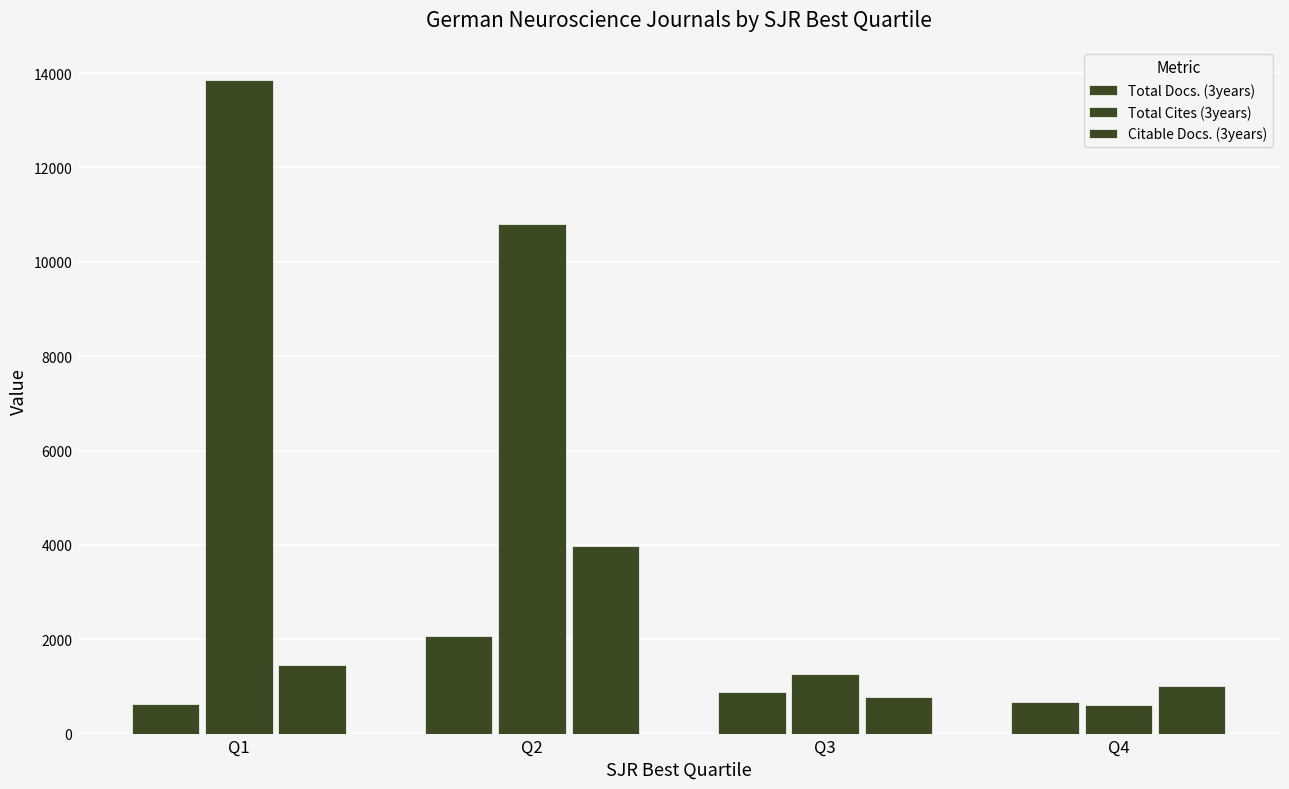

How many categories are shown in the chart?

4